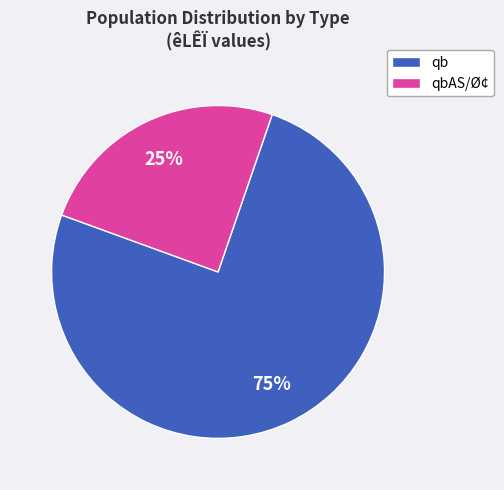

Does any single category account for the majority?

Yes